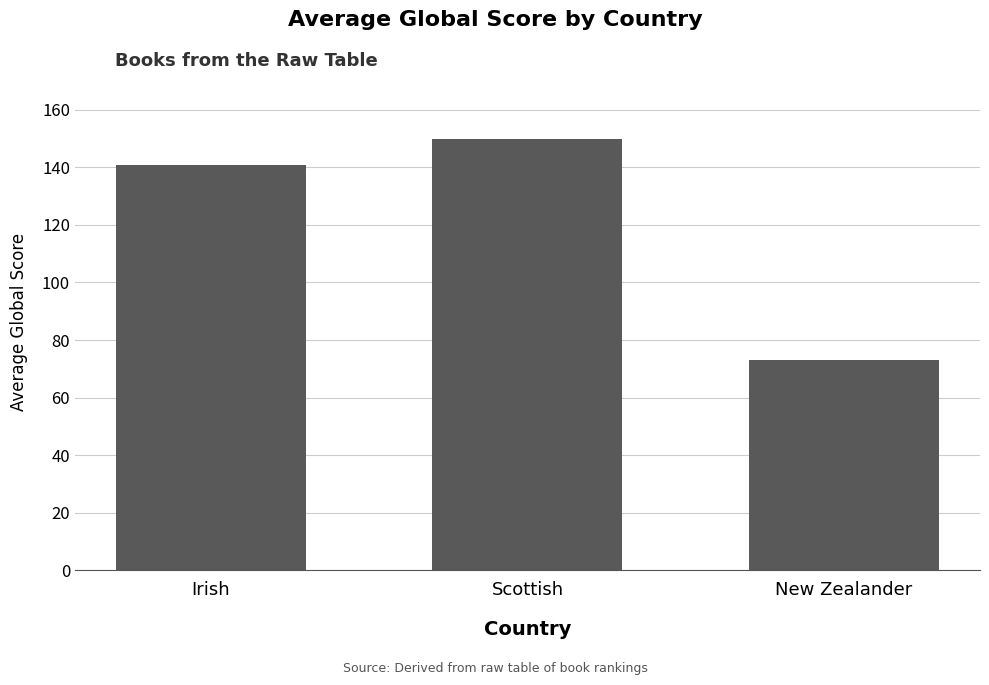

At which label does the data first exceed 140?

Irish